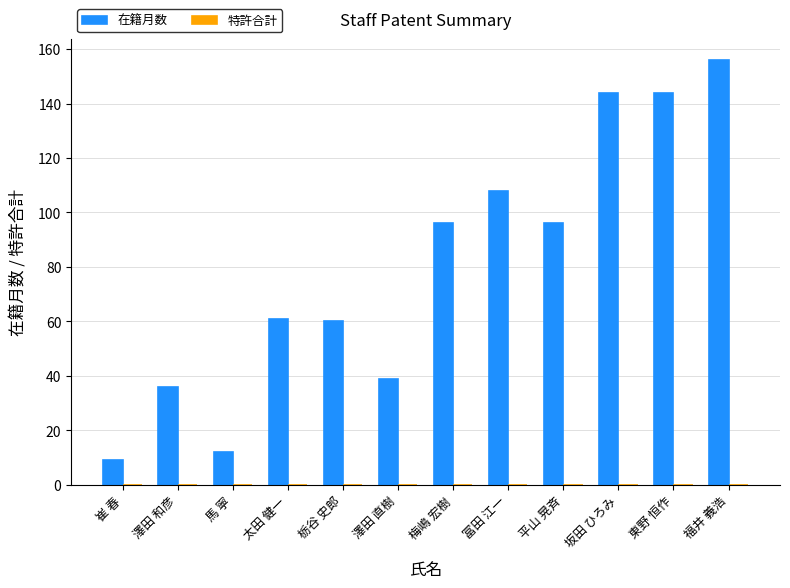

The chart shows a value of 144 at 坂田 ひろみ. True or false?

True